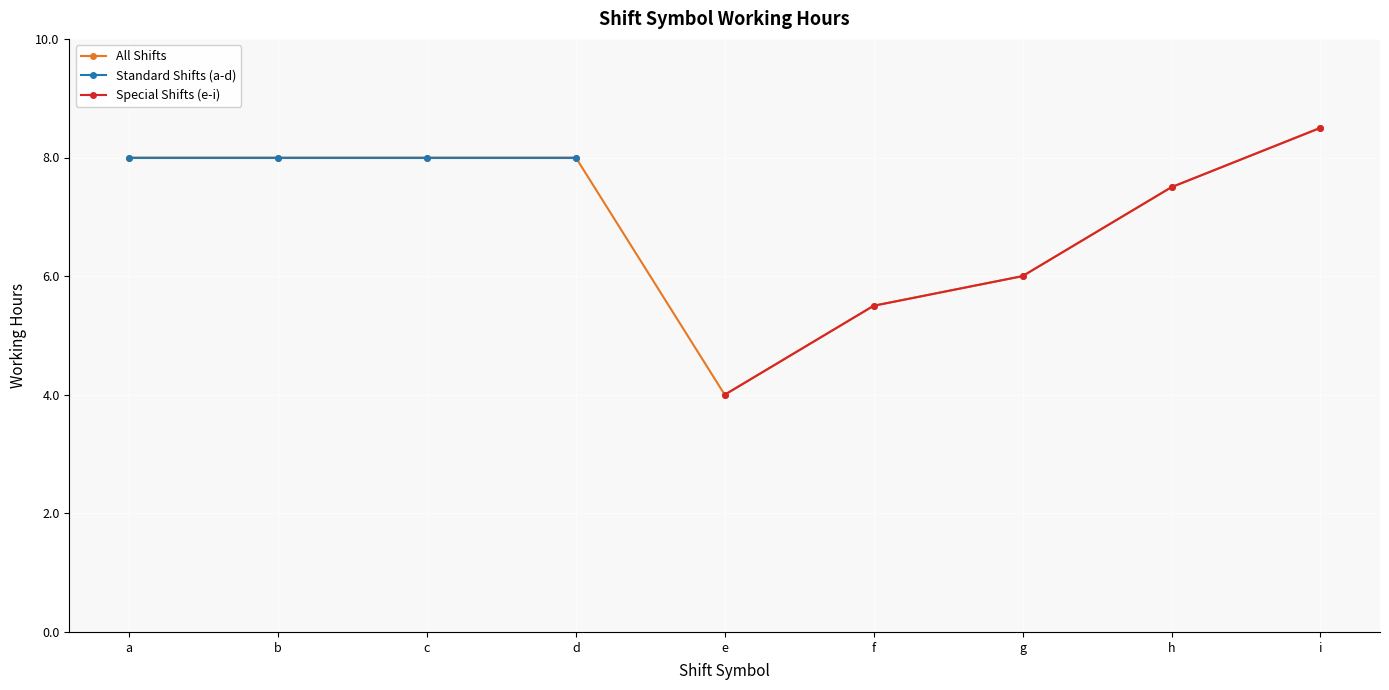

List the series in order of their peak value, lowest first.

Standard Shifts (a-d), Special Shifts (e-i), All Shifts